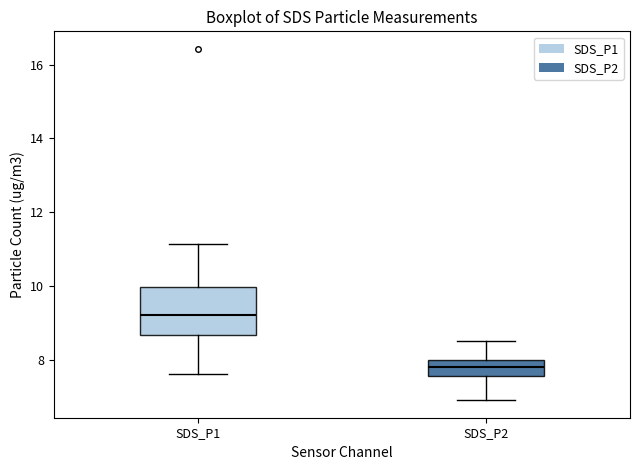

Where does the upper whisker of the box for SDS_P2 end on the y-axis? The values are not printed on the chart, so give them approximately, as read against the axis.

8.6